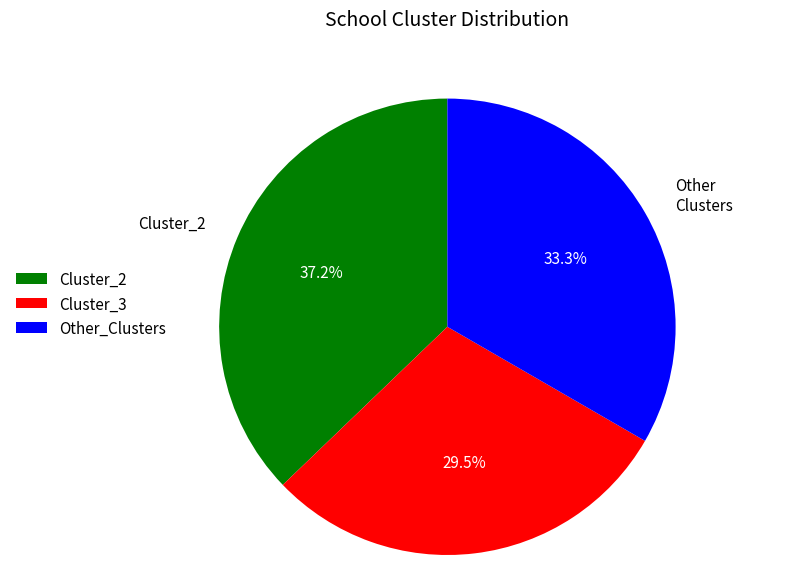

Does Cluster_3 represent more than half of the total?

No